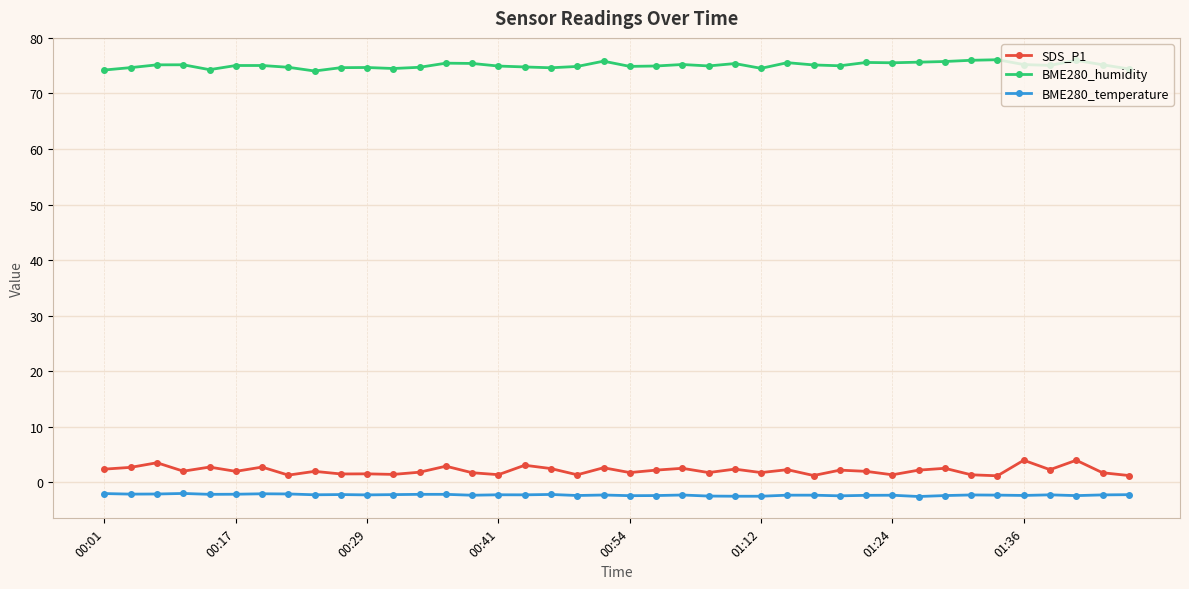

List the series in order of their peak value, lowest first.

BME280_temperature, SDS_P1, BME280_humidity